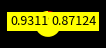

Count the number of slices in the pie.

3